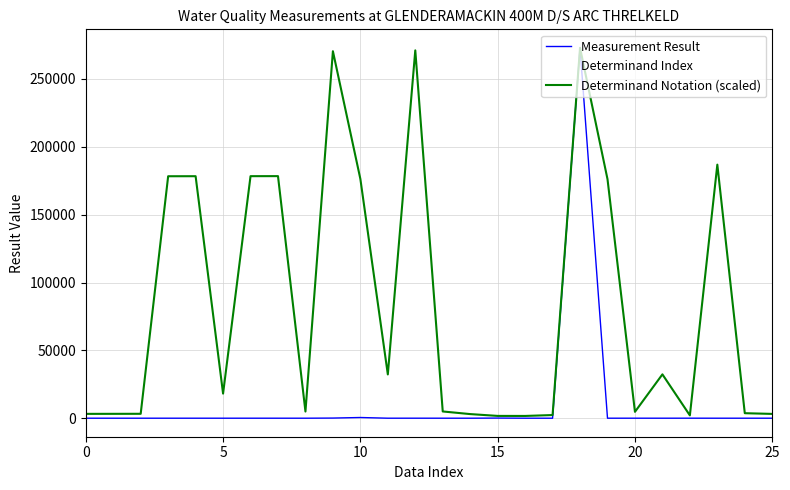

How many lines are shown in the chart?

3